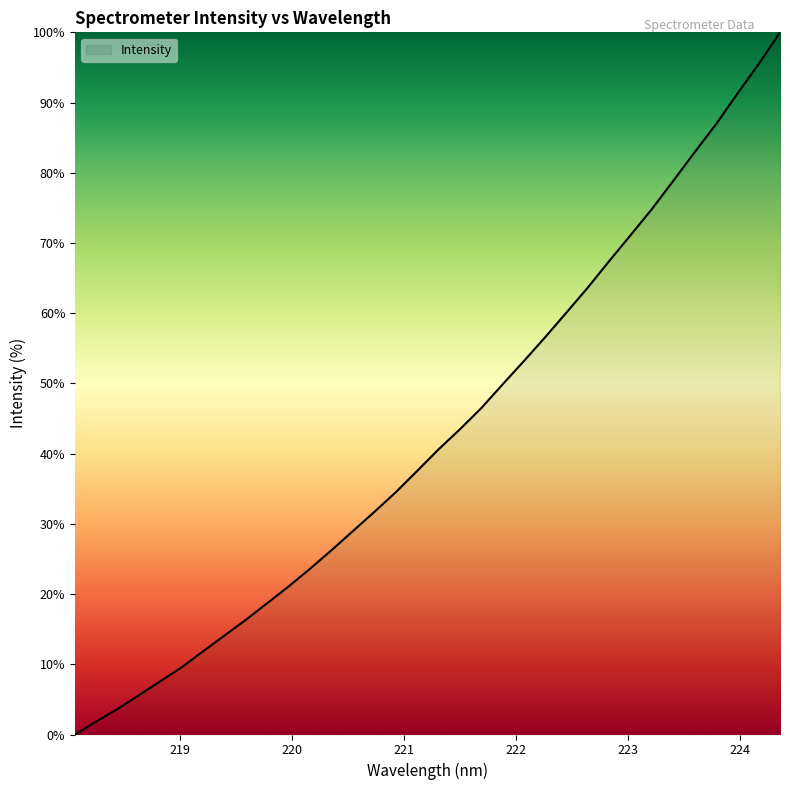

What is the maximum value shown in the chart?

100.0